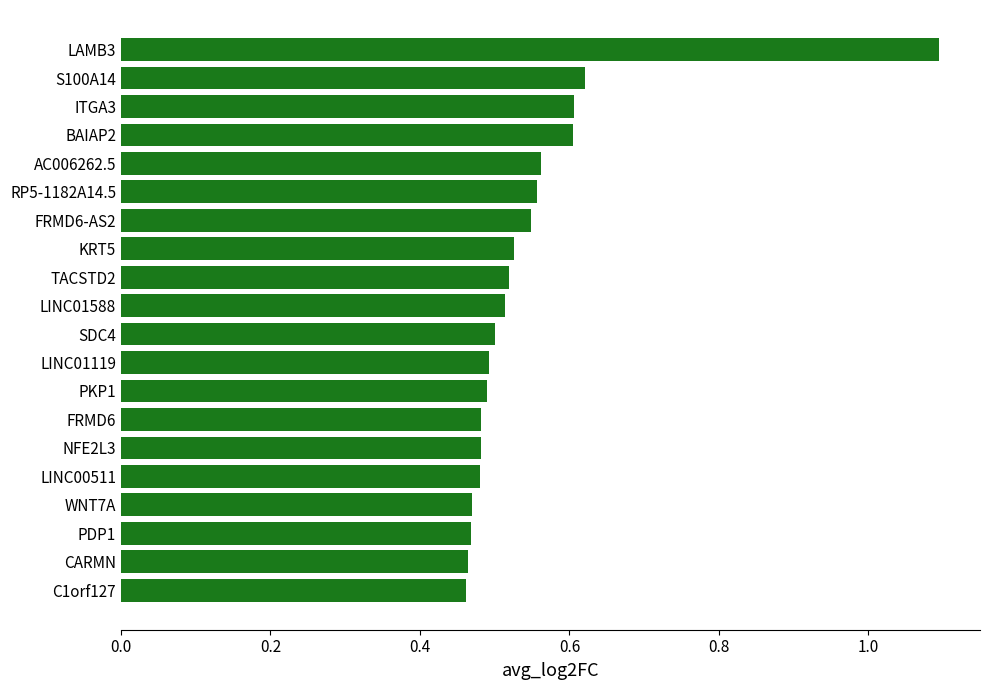

Count the values in the range 0 to 1.

19